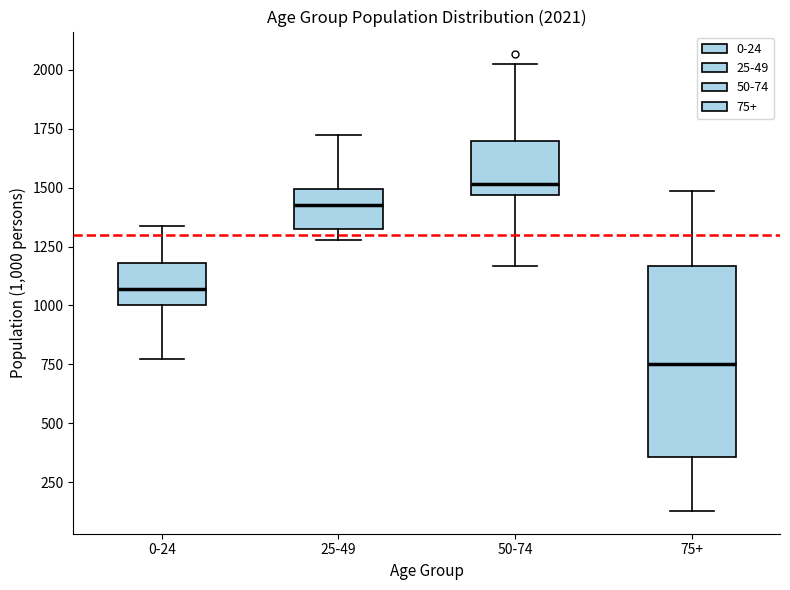

Which box's median line is the lowest?

75+